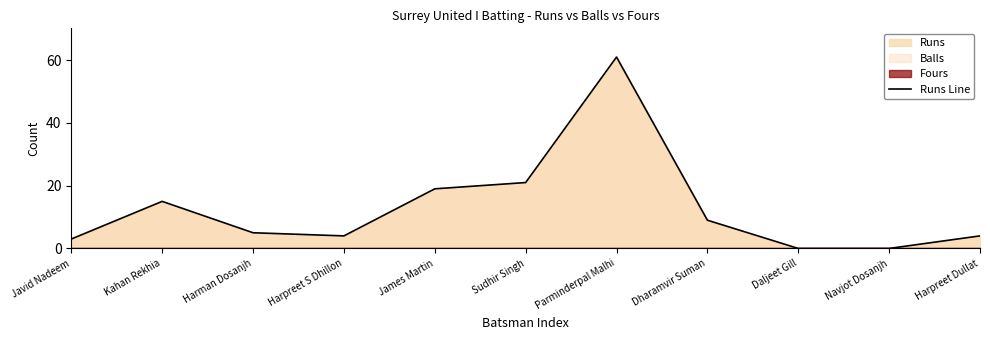

What position from the left is Harpreet Dullat?

11